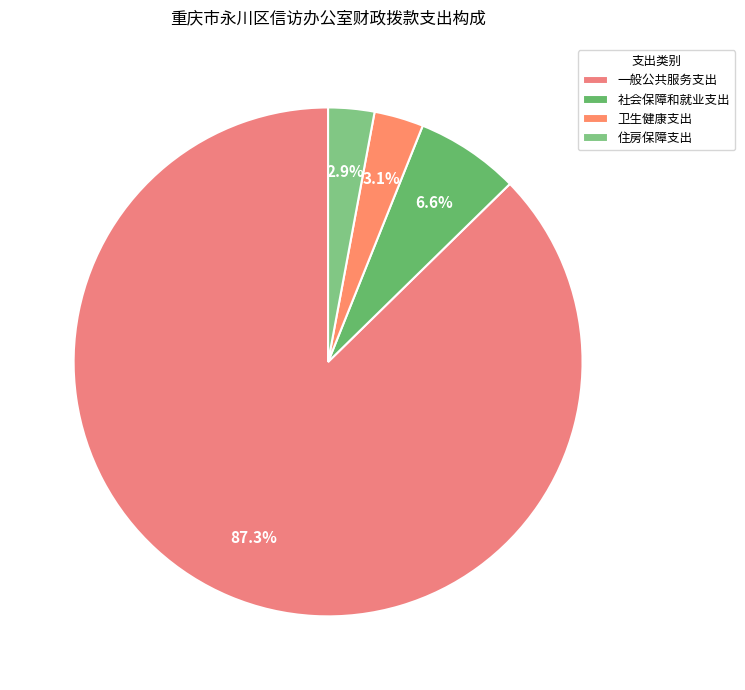

To the nearest percent, what is the combined percentage of 社会保障和就业支出 and 住房保障支出?

10%